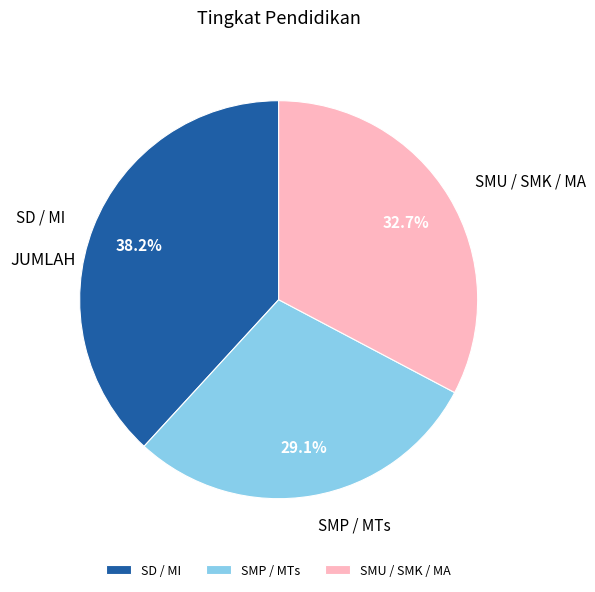

Between SMP / MTs and SD / MI, which is larger?

SD / MI